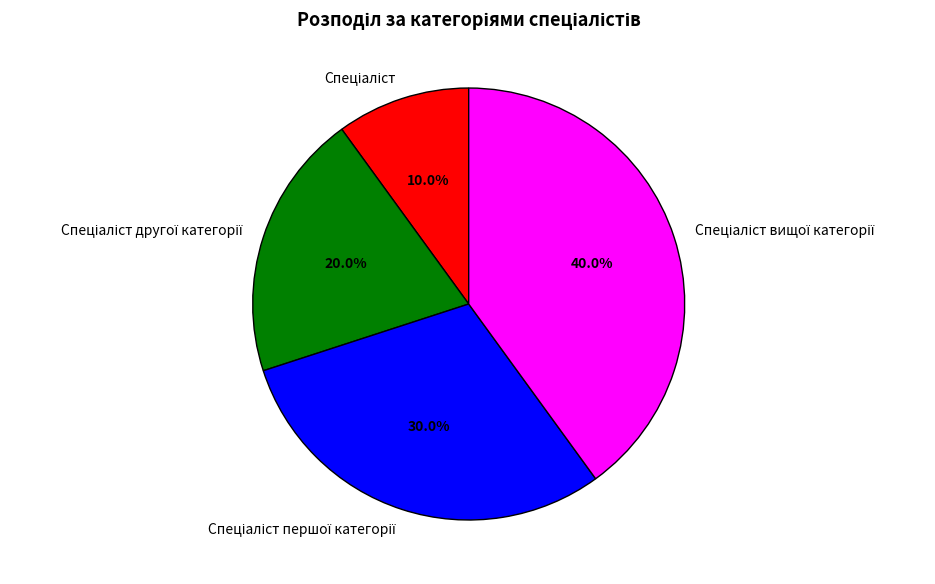

Does any single category account for the majority?

No